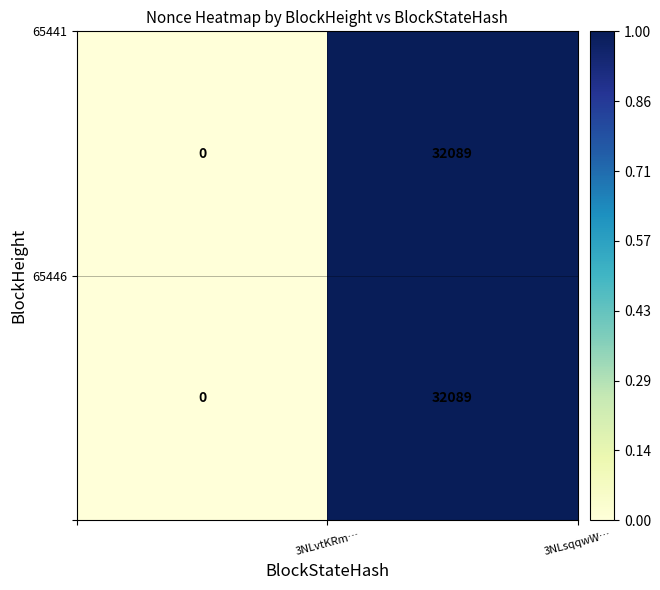

What is the maximum value shown in the chart?

32089